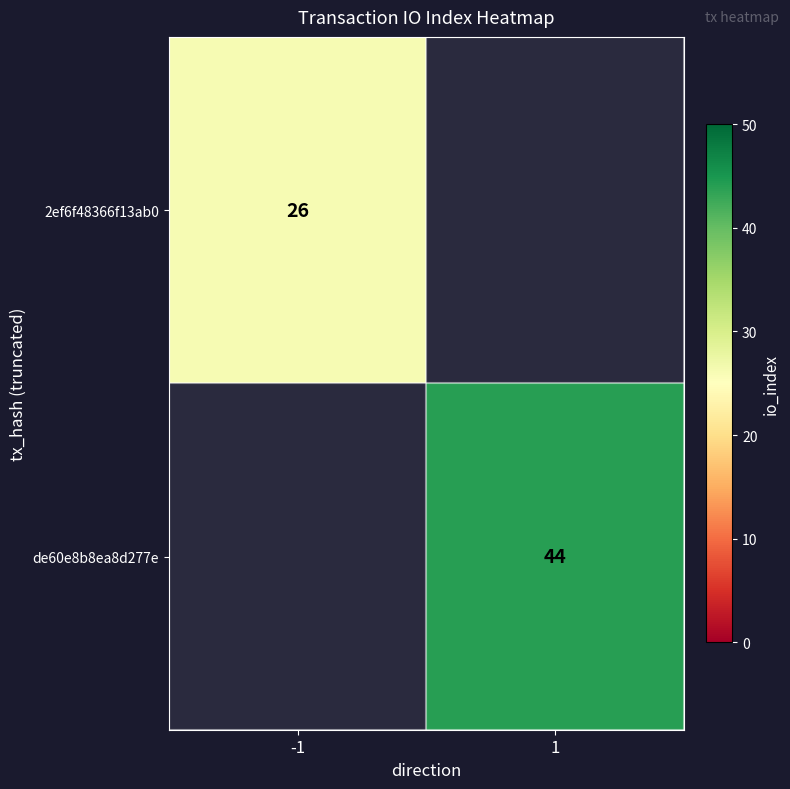

How many distinct data groups are displayed?

2